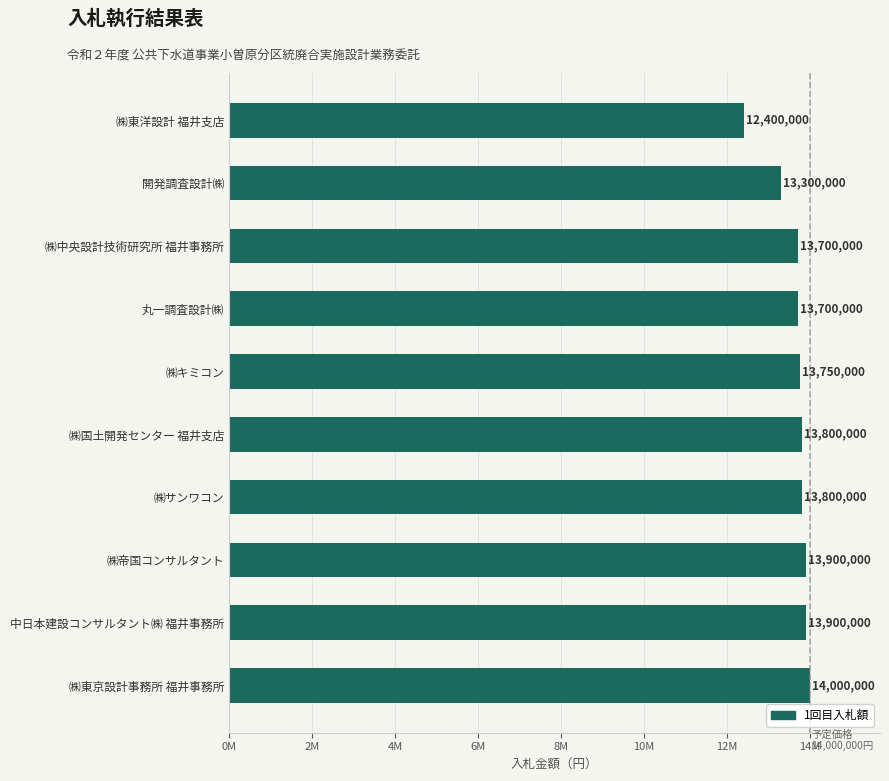

At which label is the value closest to 13200000?

開発調査設計㈱